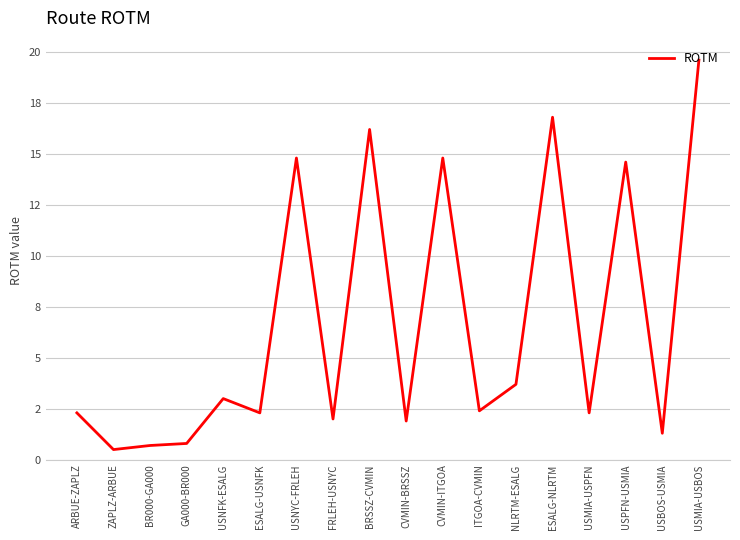

Between USNYC-FRLEH and ITGOA-CVMIN, which is larger?

USNYC-FRLEH